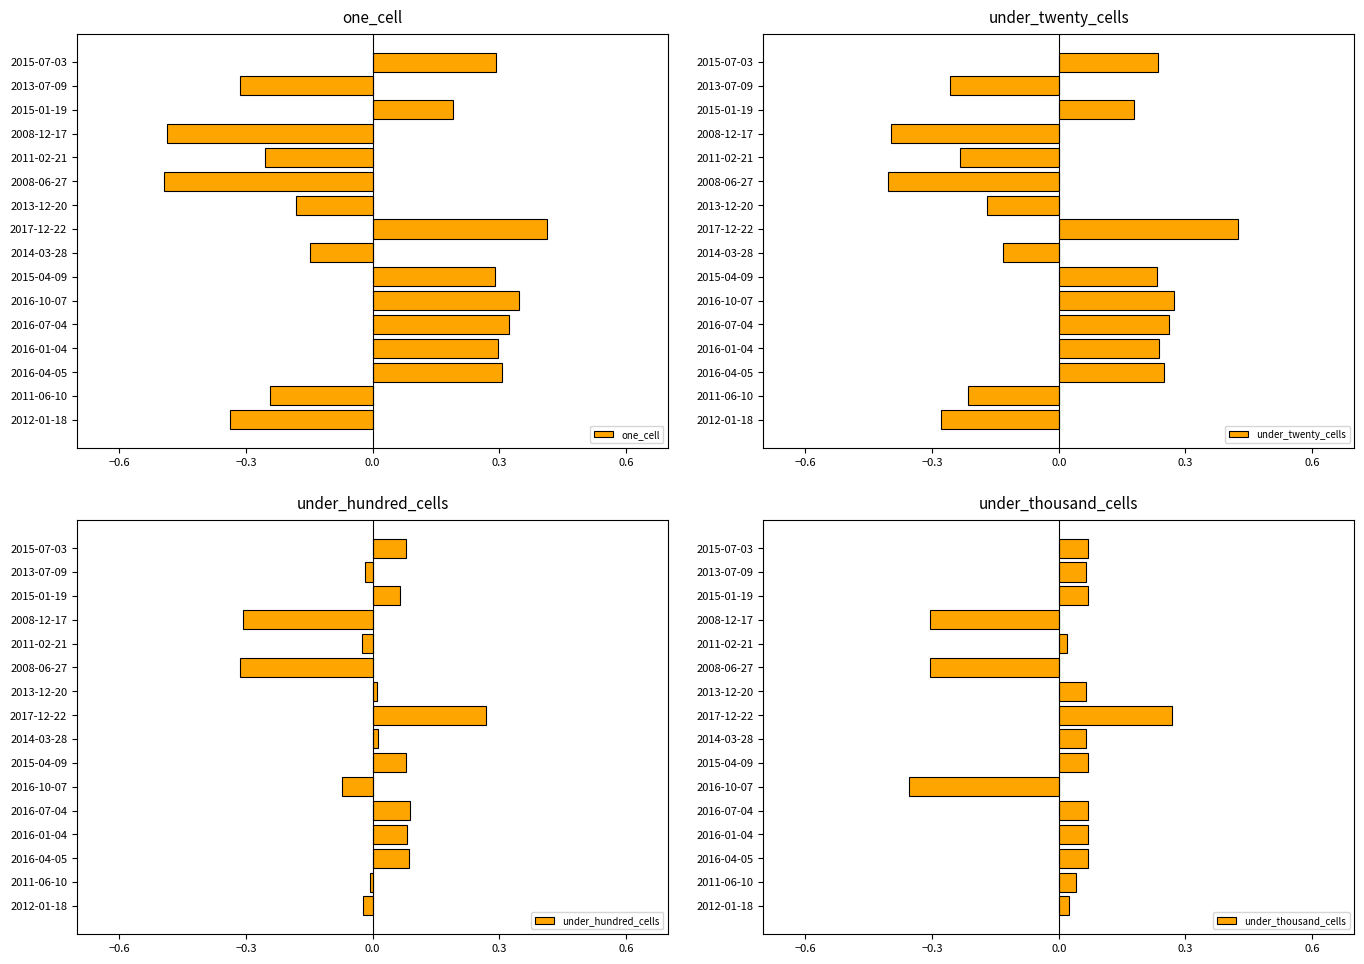

List the series in order of their overall mean, lowest first.

under_hundred_cells, under_thousand_cells, under_twenty_cells, one_cell